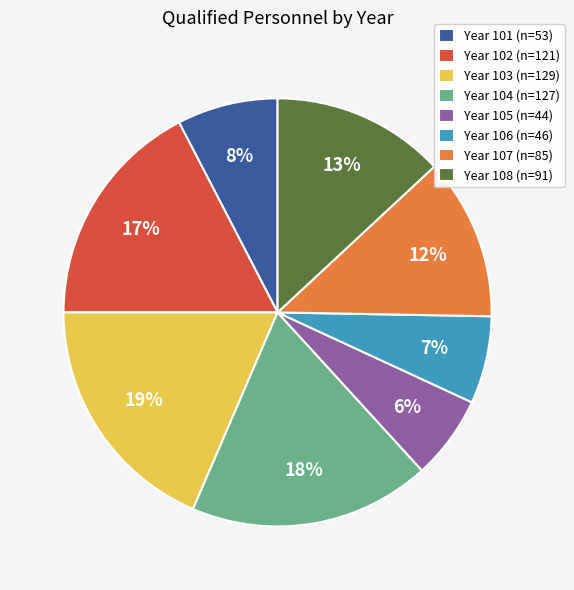

How many segments does this pie chart have?

8